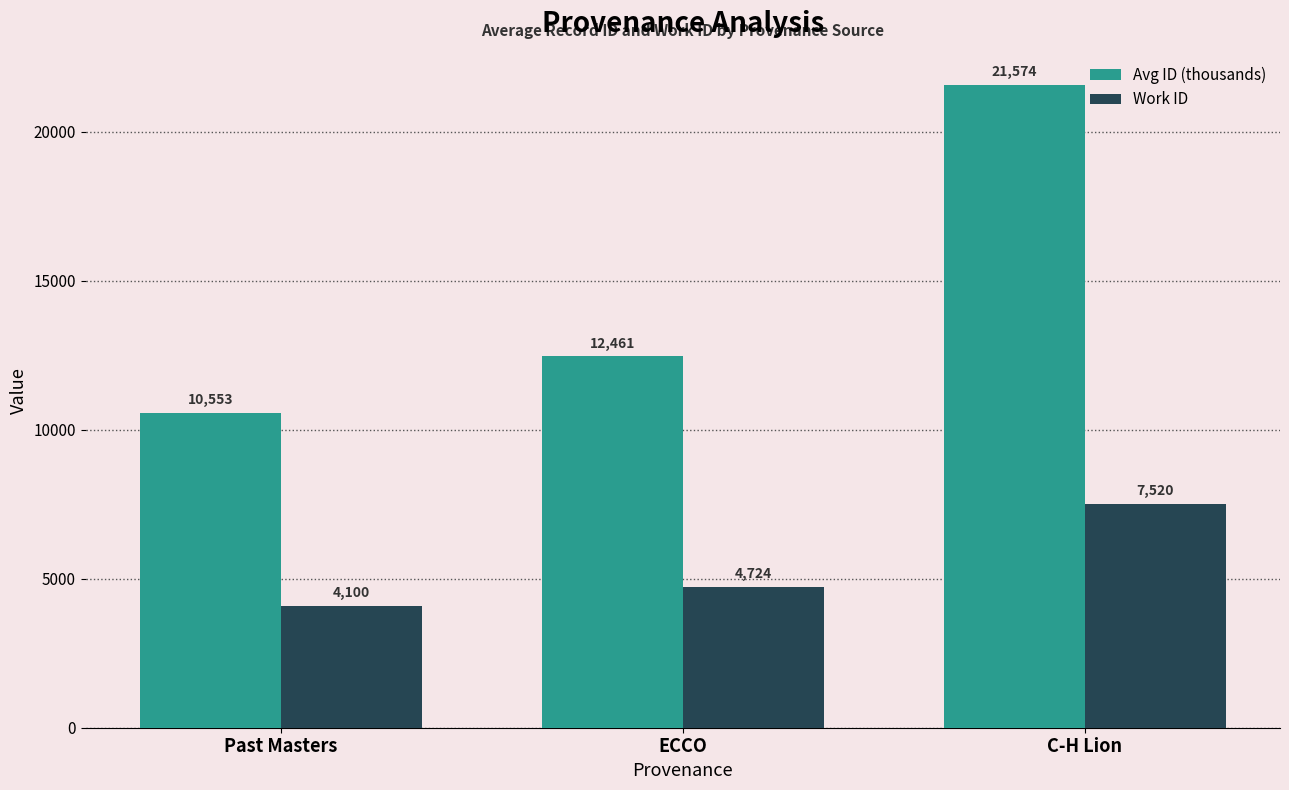

Reading left to right, extract all data points from this chart.

Avg ID (thousands): 10553	12461	21574
Work ID: 4100	4724	7520